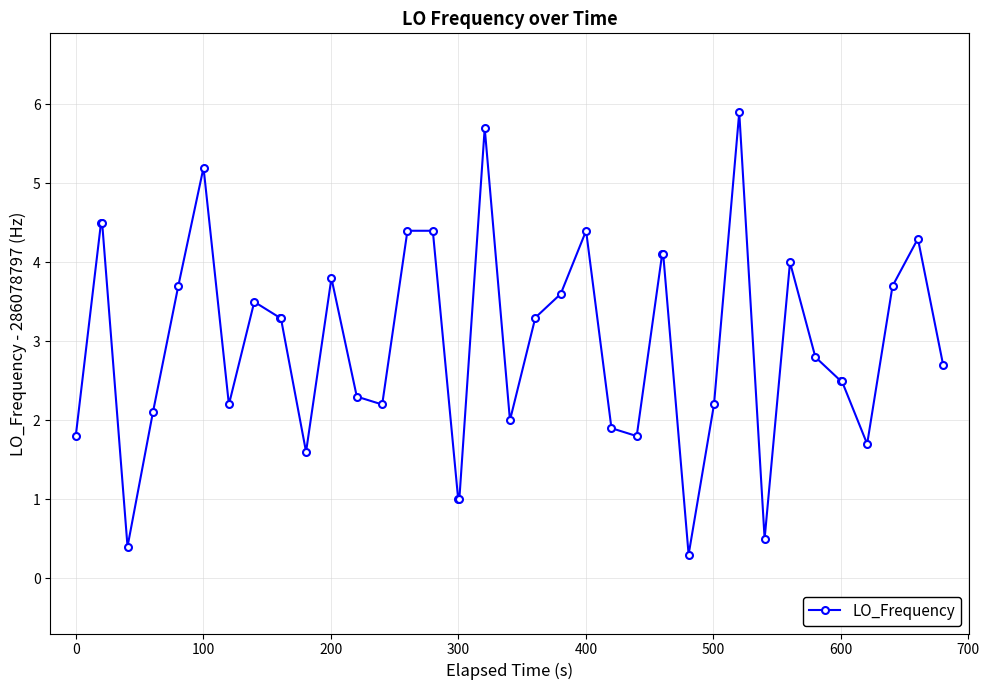

What is the minimum value shown in the chart?

0.3